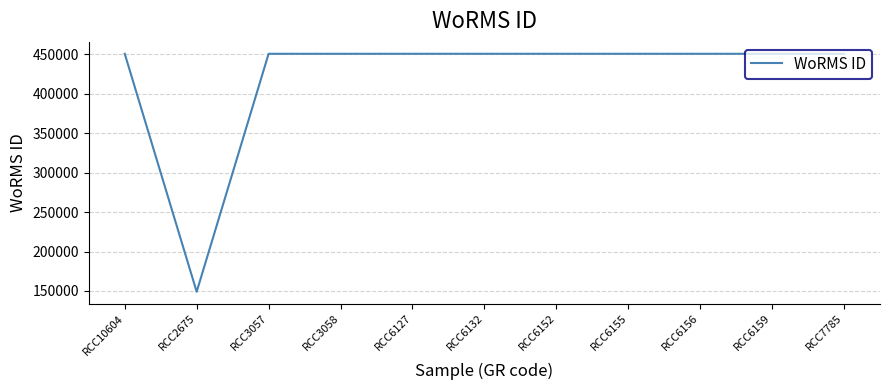

What is the smallest value displayed?

149010